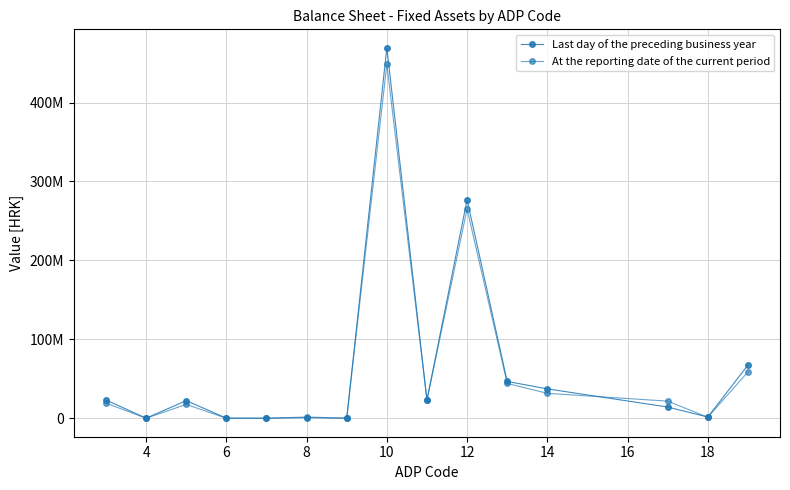

Which series has the largest total across all categories?

Last day of the preceding business year